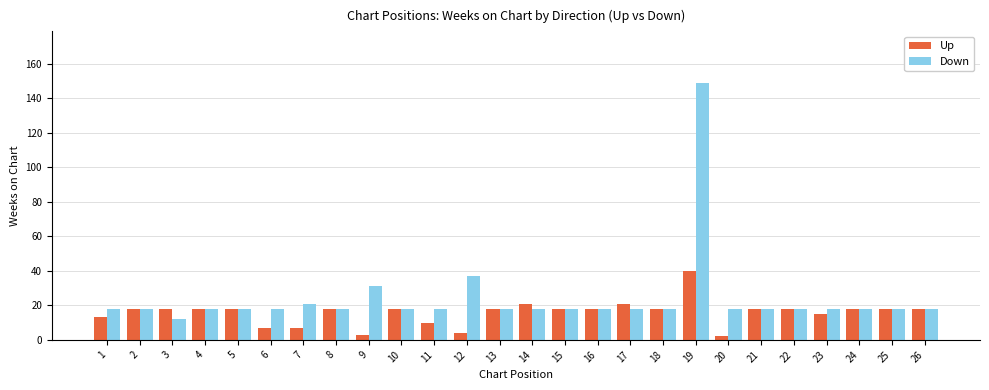

What is the sum of all Down values?

628